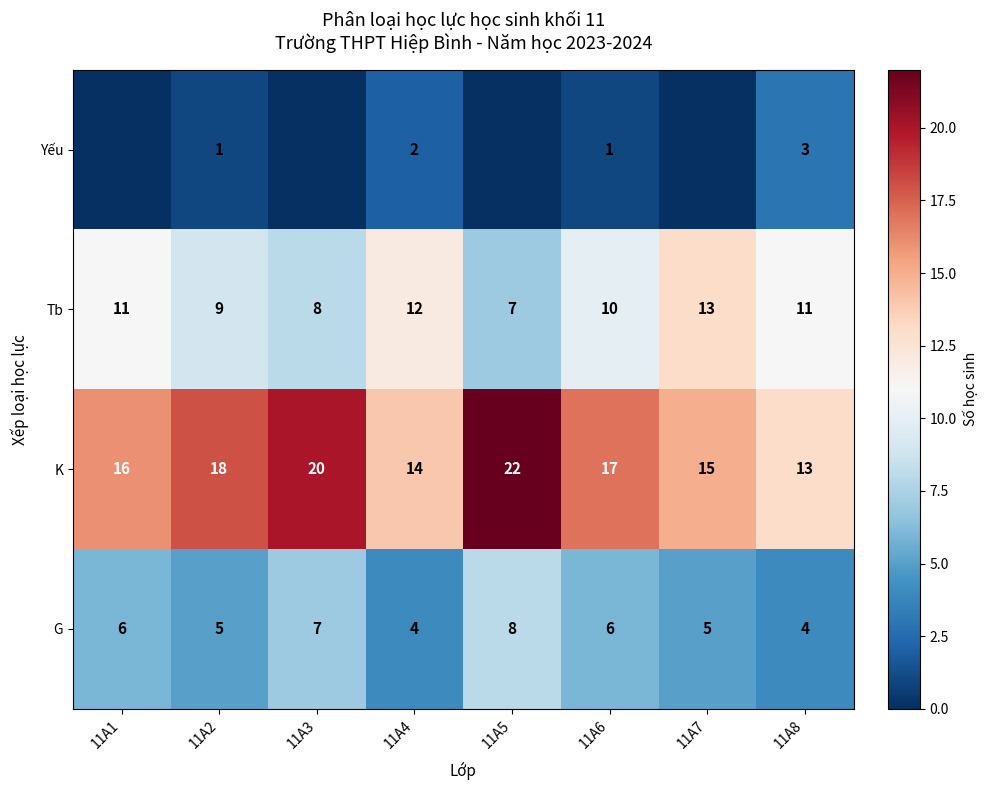

What is the spread (max minus min) of values at 11A6?

16